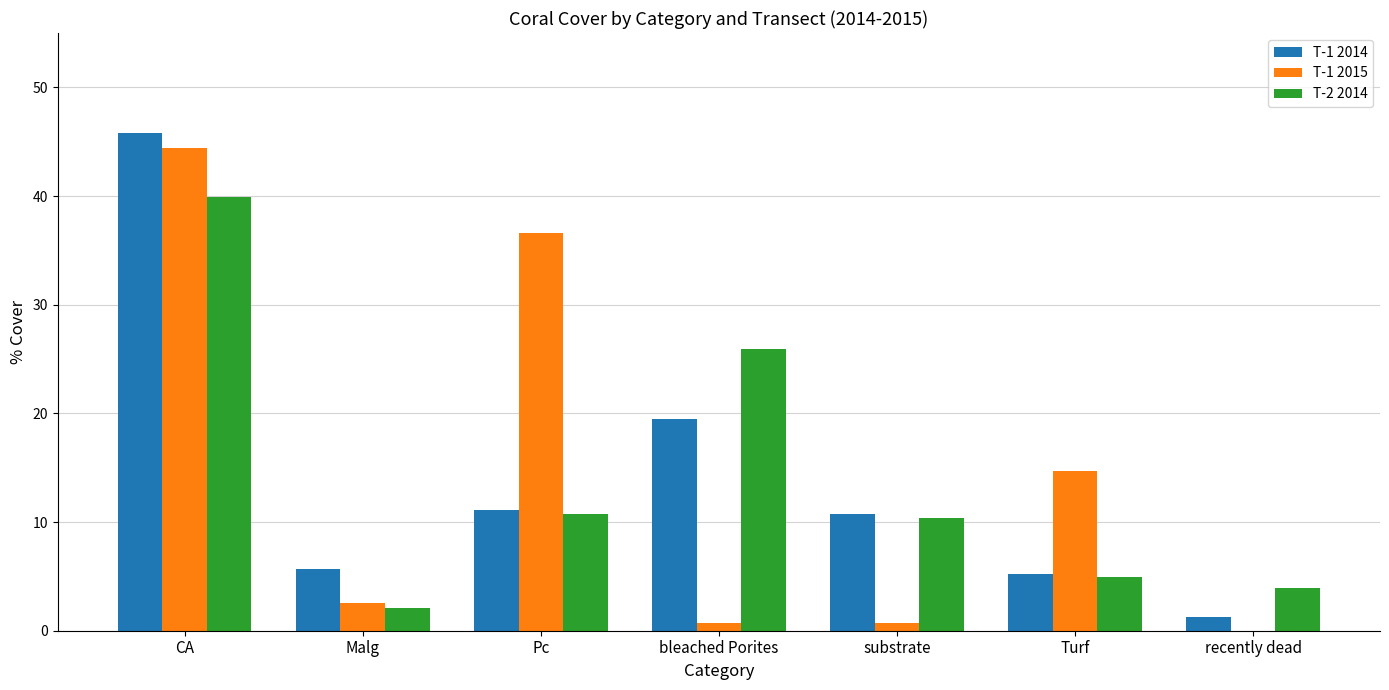

Which category has the highest value in the T-2 2014 series?

CA